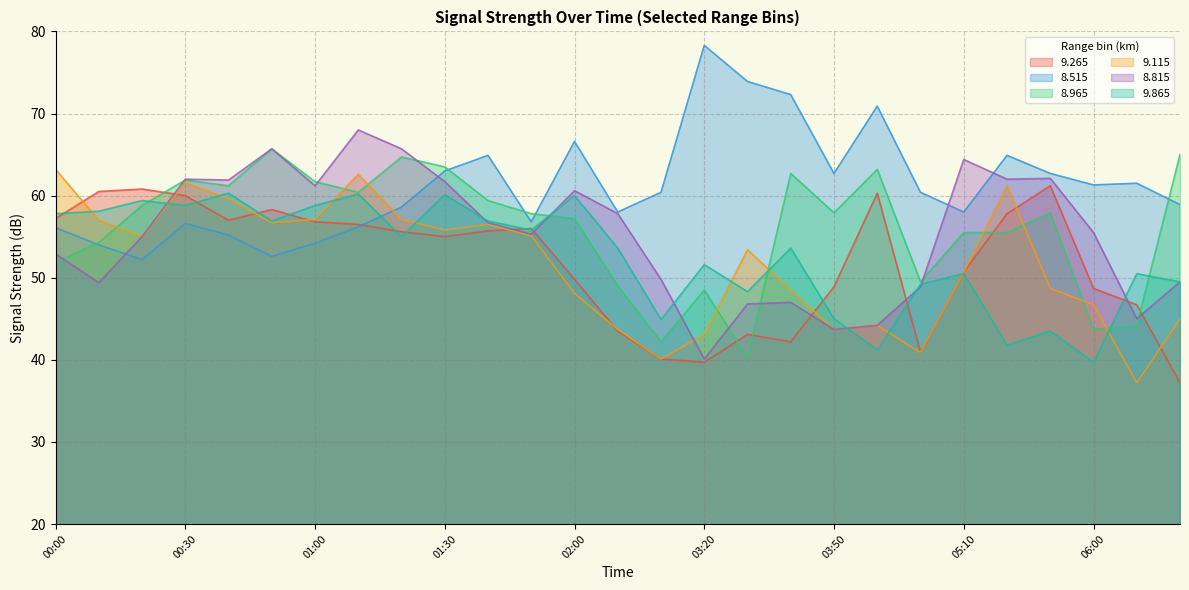

Where is 9.115 nearest to the value 50?

05:10